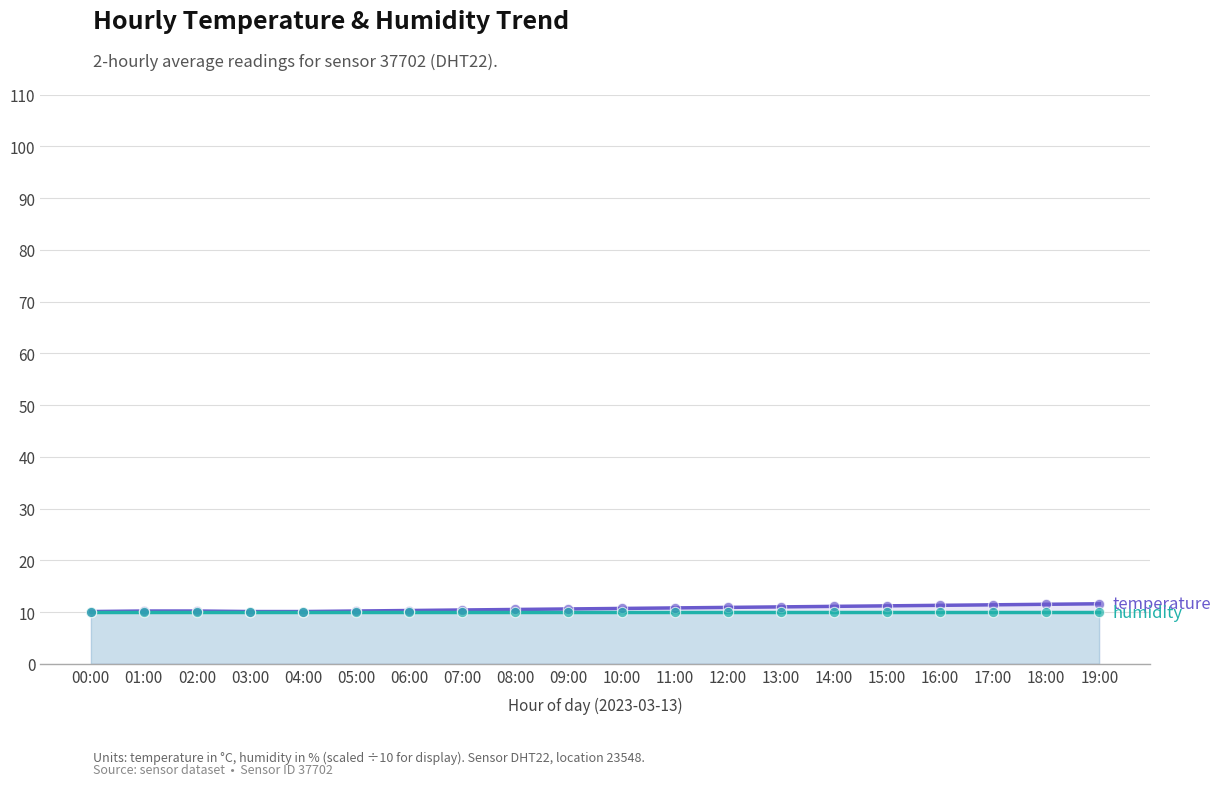

At which category is the sum across all series the highest?

19:00